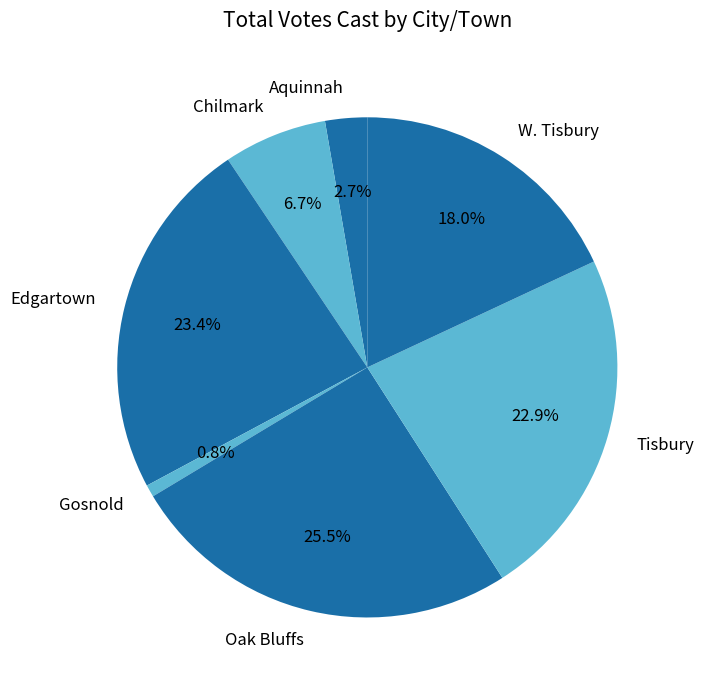

What is the smallest slice in the pie chart?

Gosnold